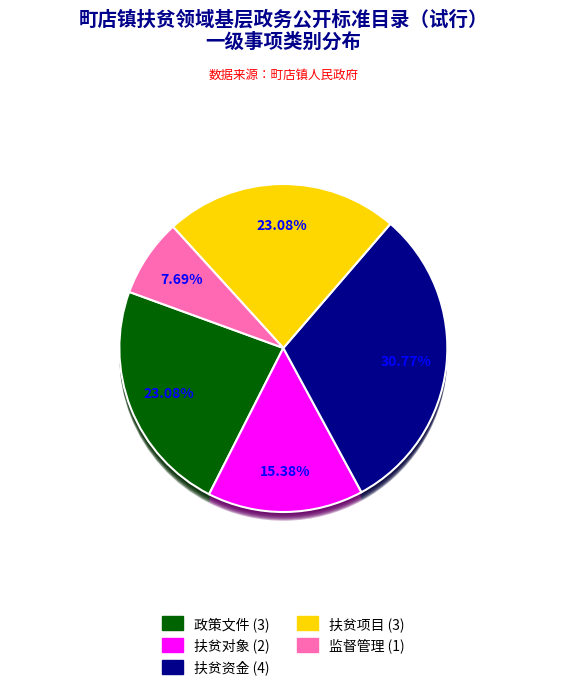

Is the sum of 扶贫对象 and 政策文件 greater than half?

No